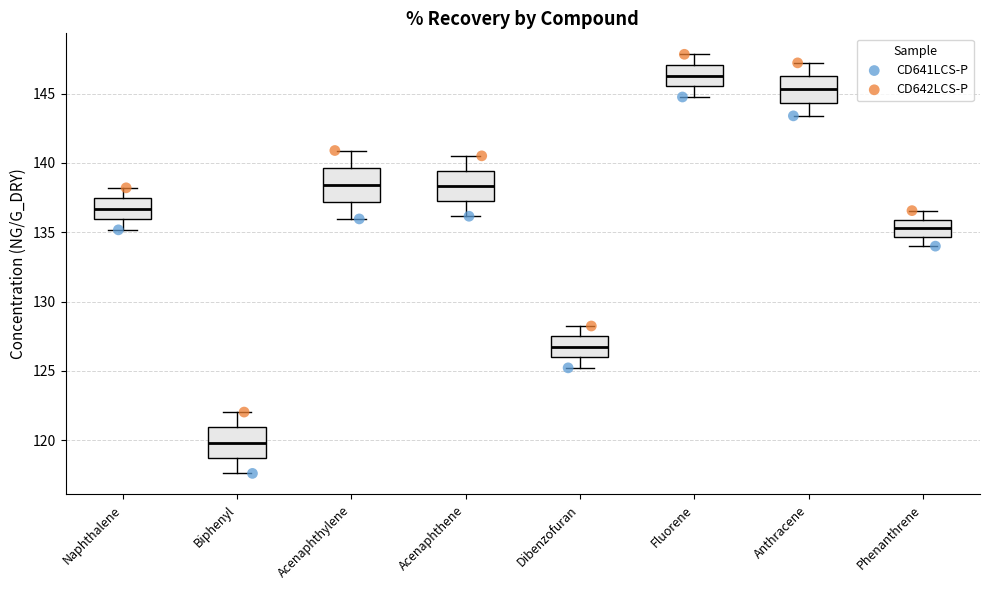

Where is the lower edge of the box for Dibenzofuran on the y-axis? The values are not printed on the chart, so give them approximately, as read against the axis.

126.0